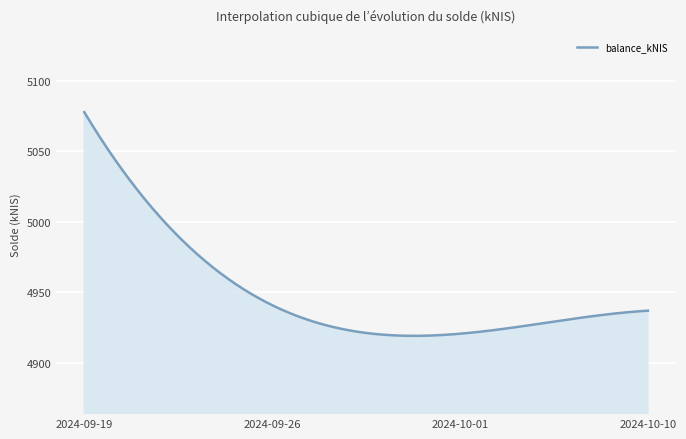

How many interior local valleys (lower than both neighbors) does the data have?

1